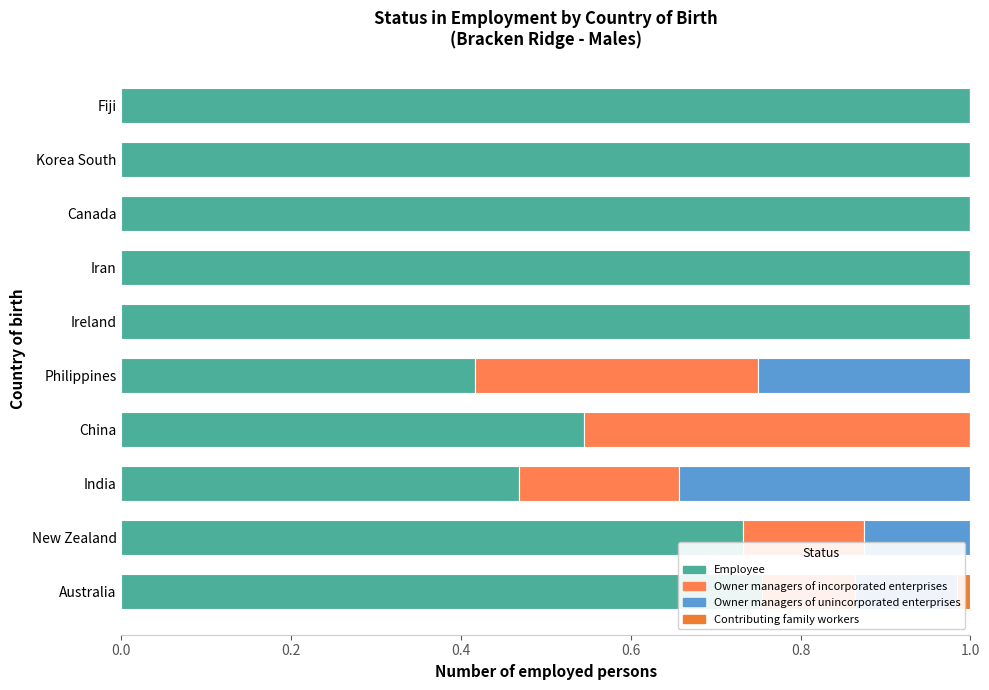

How many series are shown in this chart?

4